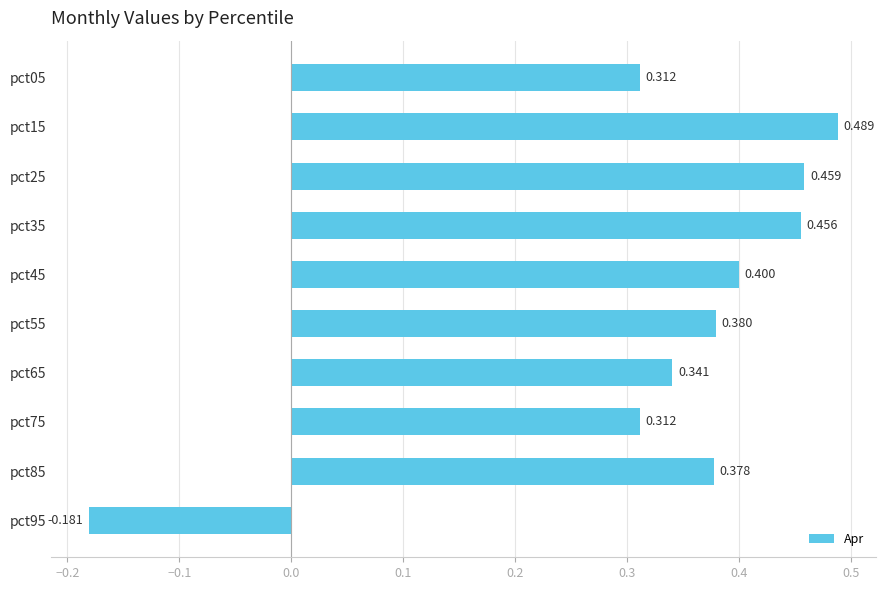

Count the values in the range 0 to 1.

9